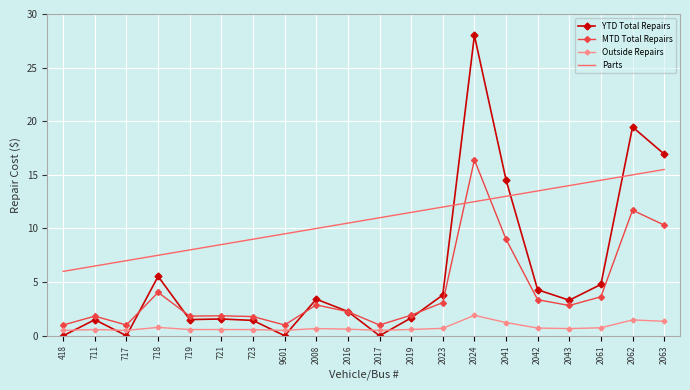

What is the minimum value for Parts?

6.0